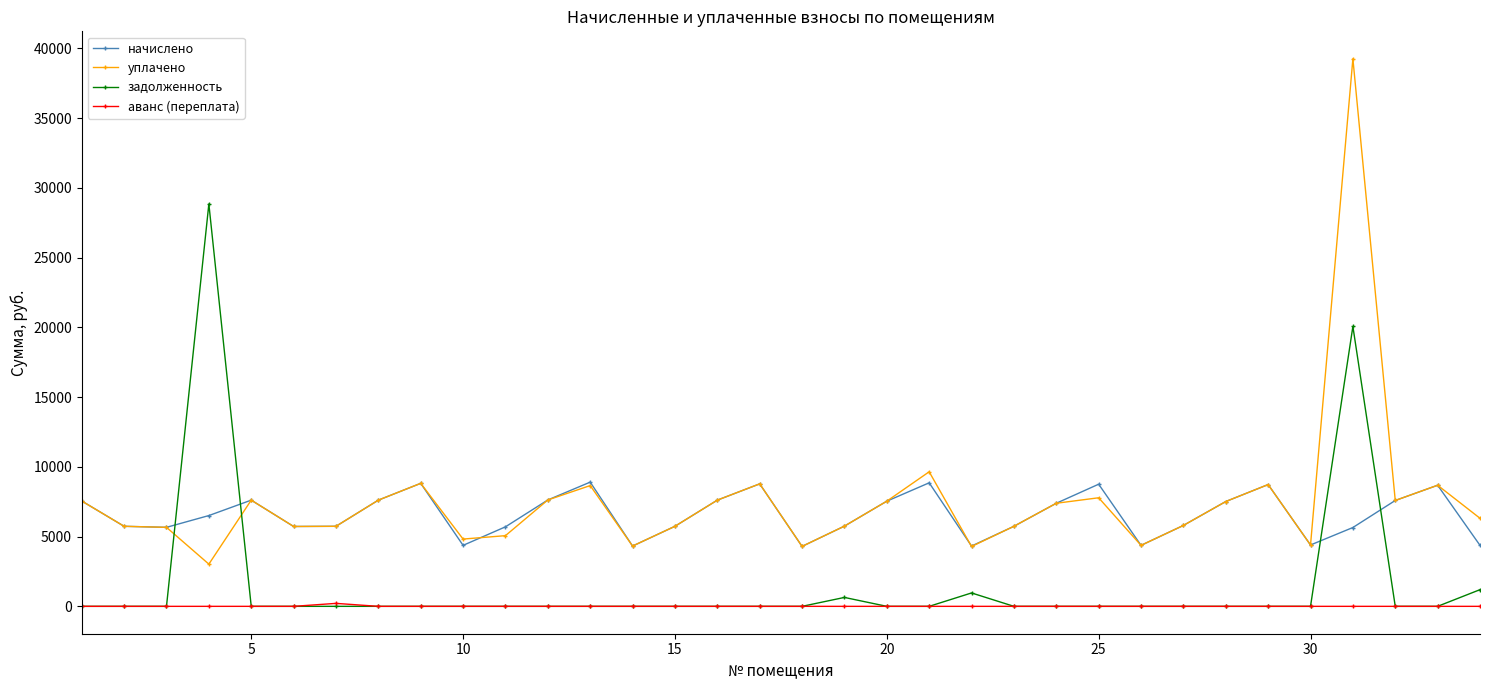

How many times do задолженность and уплачено cross each other?

2